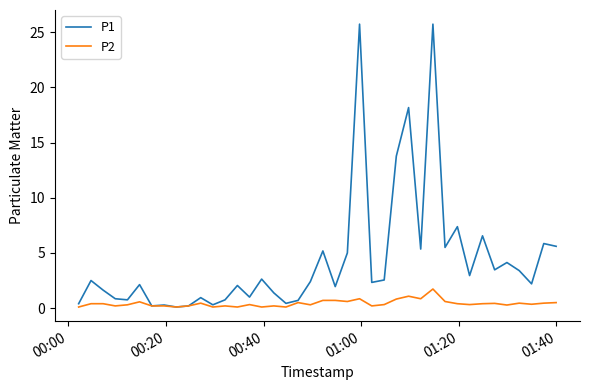

What is the maximum value shown in the chart?

25.7